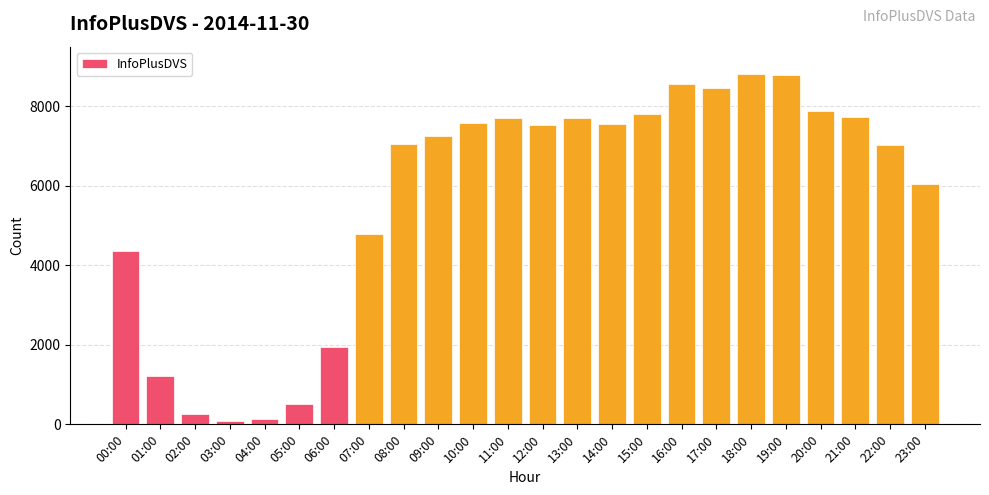

What is the sum of all values?

136782